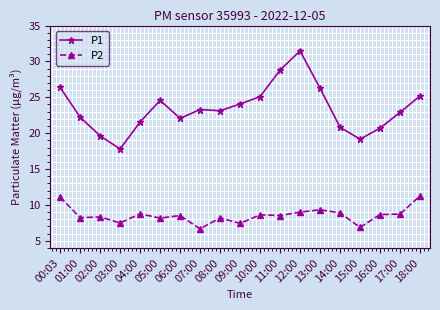

What is the lowest value of the P2 series?

6.7